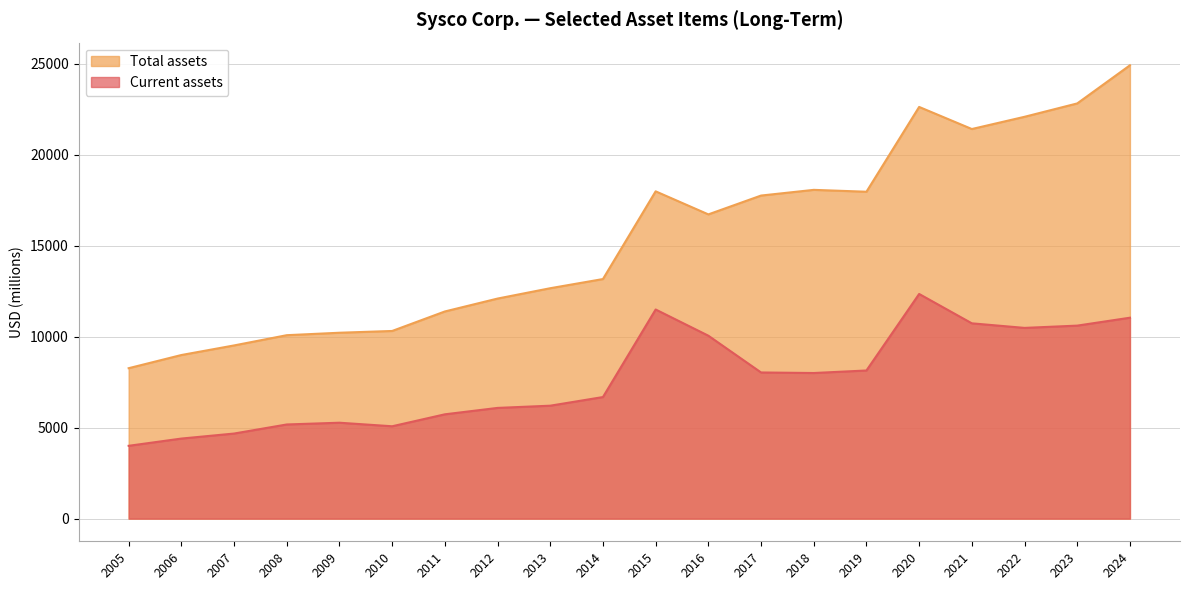

Reading left to right, what are all the values shown in this chart?

Current assets: 2024=11043	2023=10608	2022=10483	2021=10734	2020=12348	2019=8142	2018=8003	2017=8033	2016=10054	2015=11494	2014=6682	2013=6207	2012=6085	2011=5733	2010=5076	2009=5271	2008=5175	2007=4676	2006=4400	2005=4002
Total assets: 2024=24917	2023=22821	2022=22086	2021=21414	2020=22628	2019=17967	2018=18070	2017=17757	2016=16722	2015=17989	2014=13168	2013=12664	2012=12095	2011=11386	2010=10314	2009=10217	2008=10082	2007=9519	2006=8992	2005=8268